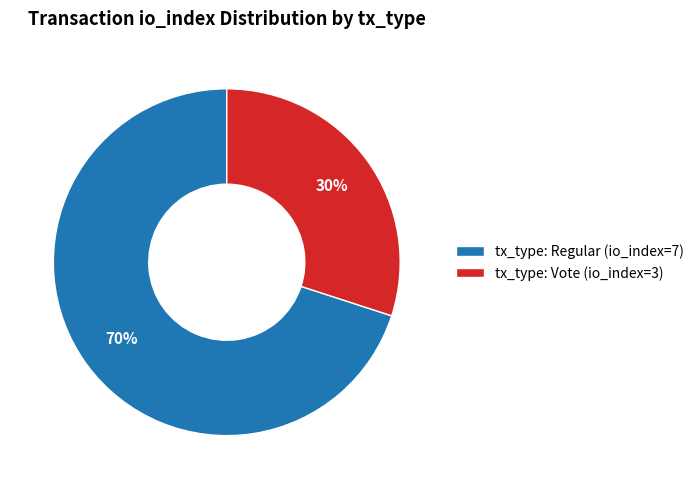

To the nearest percent, what is the combined percentage of tx_type: Vote (io_index=3) and tx_type: Regular (io_index=7)?

100%